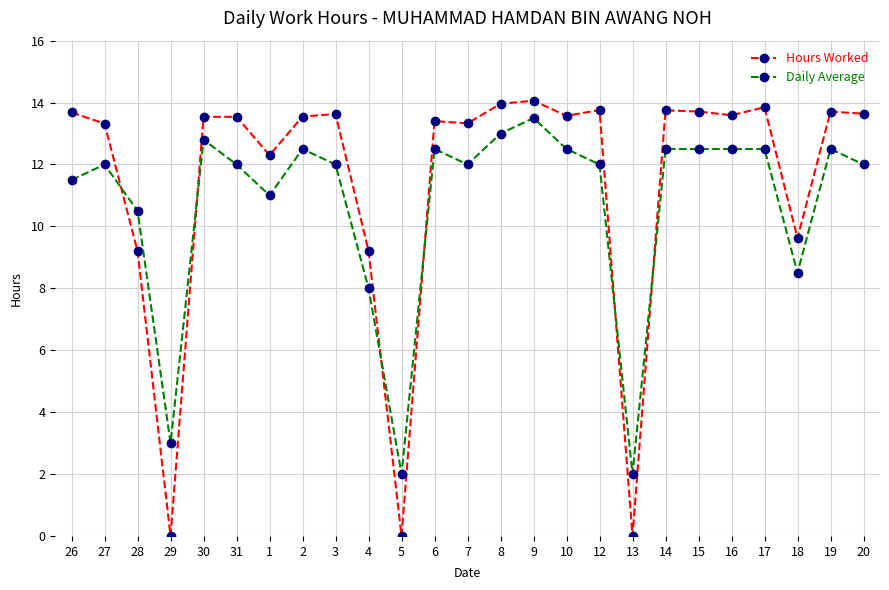

How many intersections are there between Daily Average and Hours Worked?

6